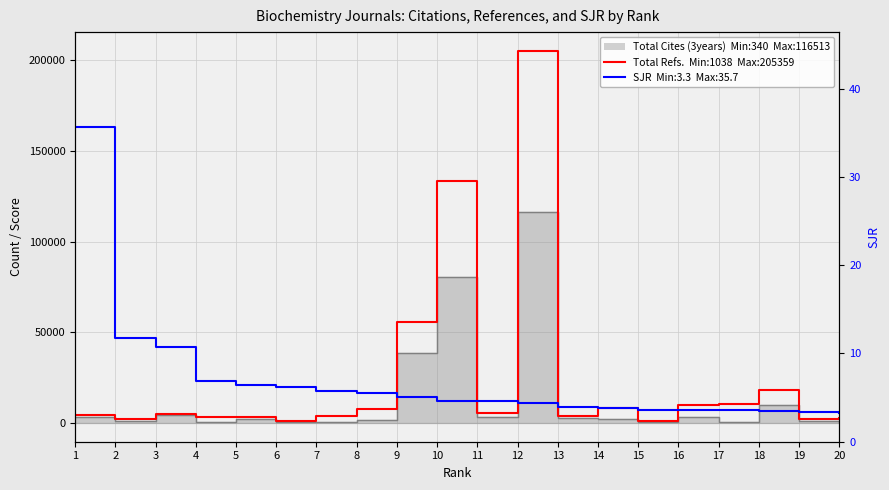

How many lines are shown in the chart?

2